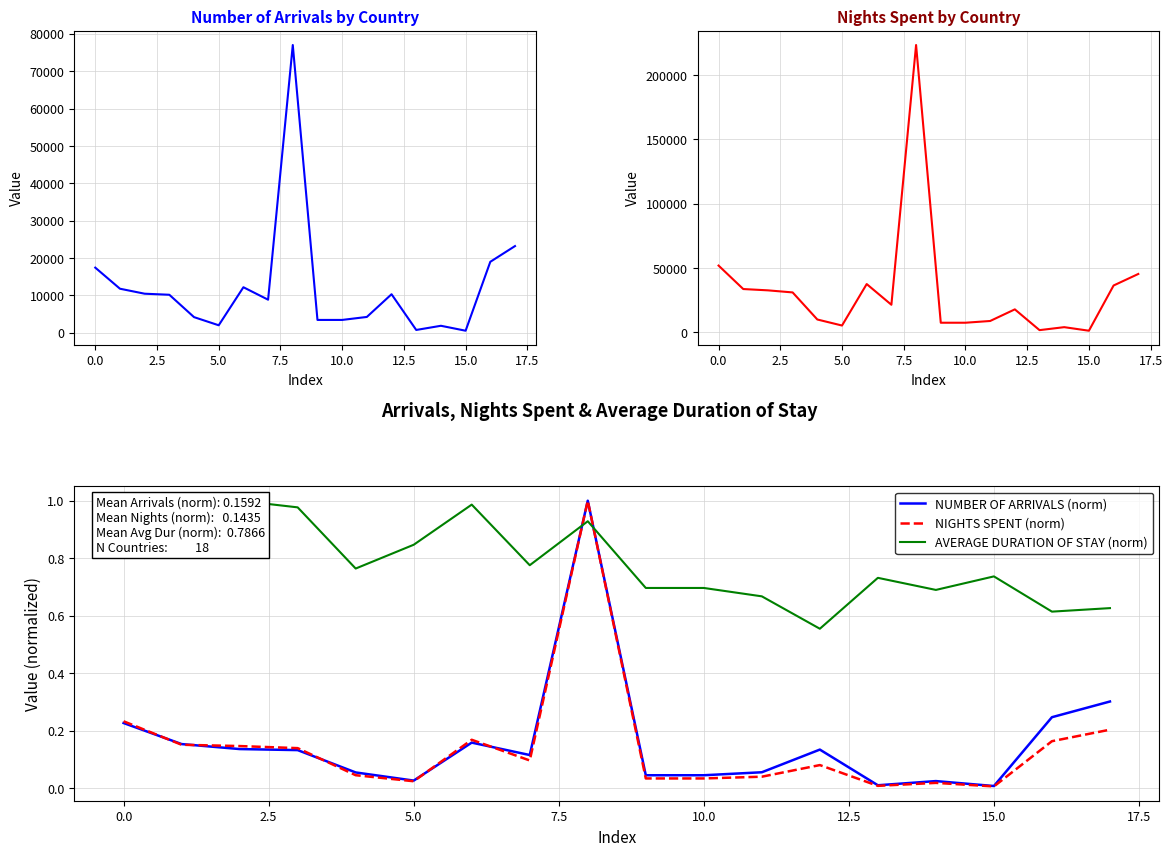

What is the highest value of the NUMBER OF ARRIVALS (norm) series?

1.0